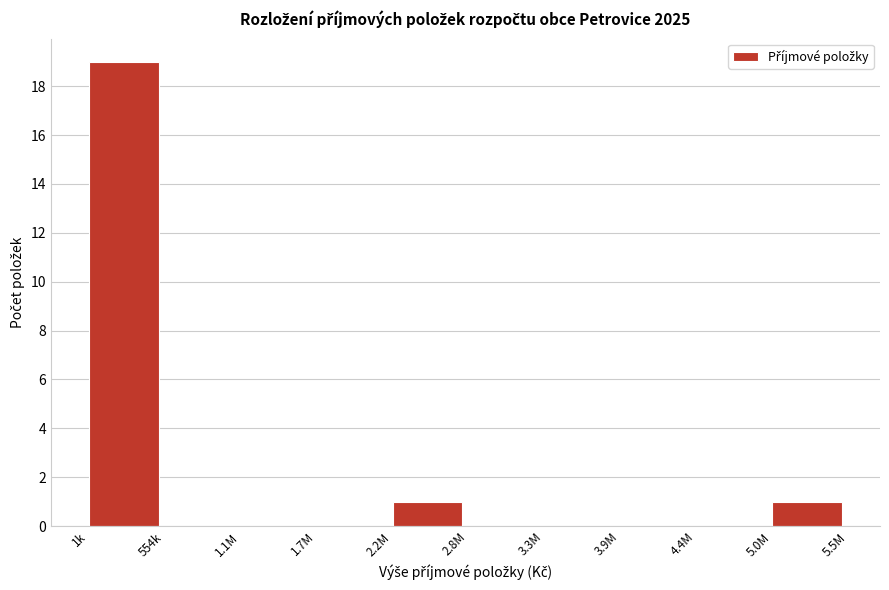

Reading left to right, extract all data points from this chart.

1k=19	554k=0	1.1M=0	1.7M=0	2.2M=1	2.8M=0	3.3M=0	3.9M=0	4.4M=0	5.0M=1